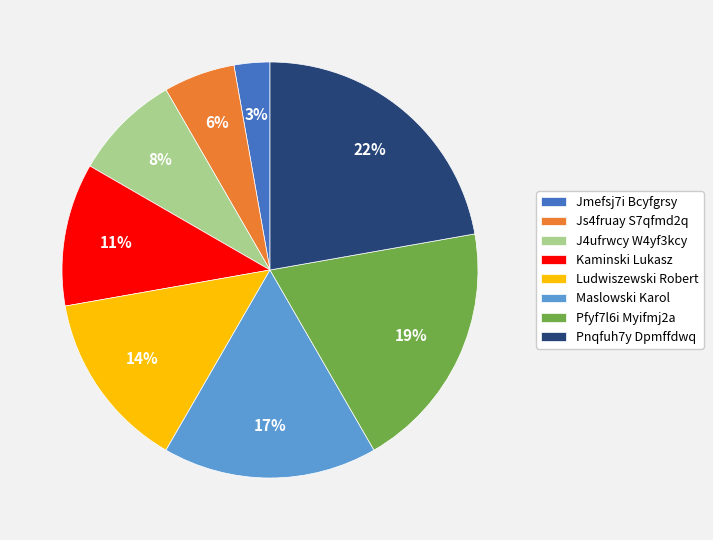

To the nearest percent, what is the combined percentage of J4ufrwcy W4yf3kcy and Maslowski Karol?

25%